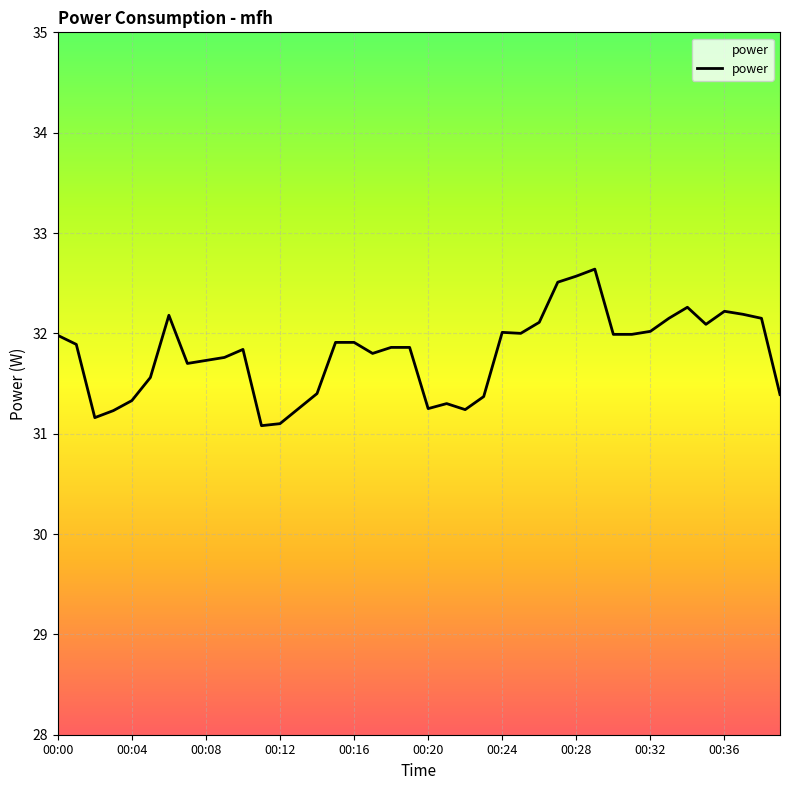

True or false: there are more than 0 points higher than both neighbors.

True